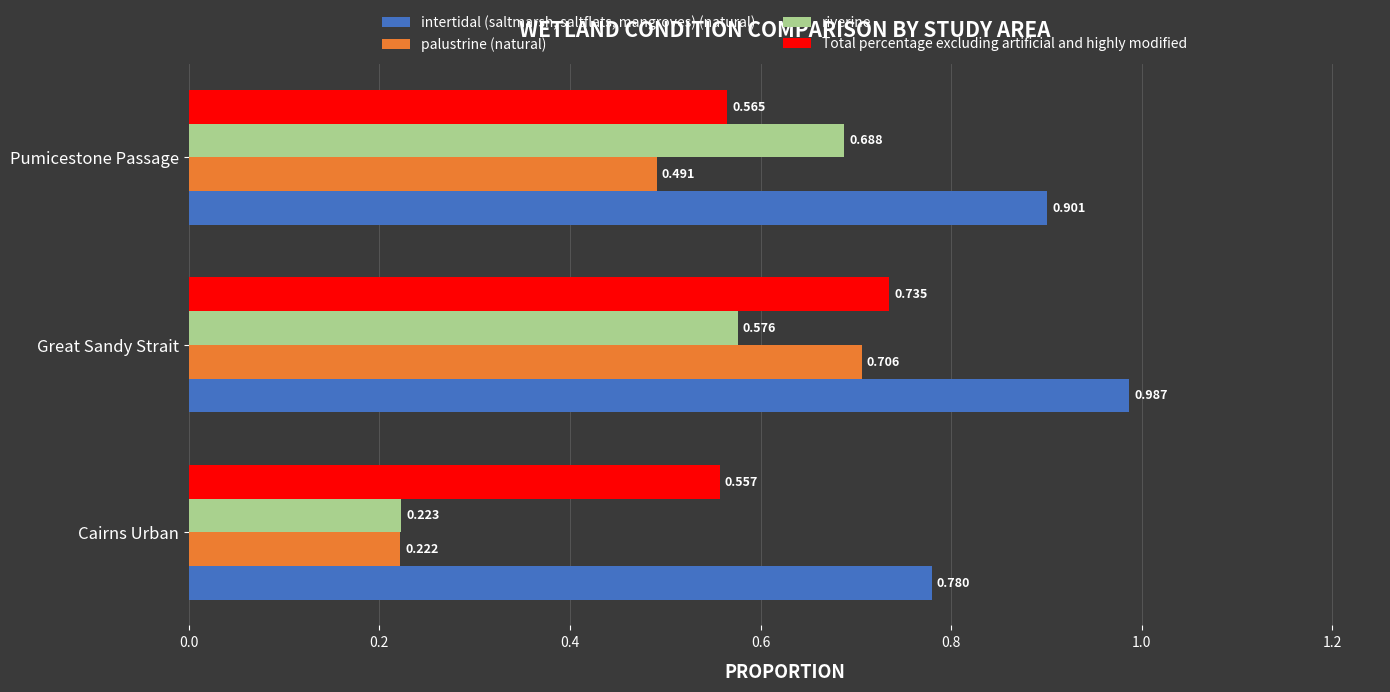

What are all the series names shown in the legend?

intertidal (saltmarsh, saltflats, mangroves) (natural), palustrine (natural), riverine, Total percentage excluding artificial and highly modified